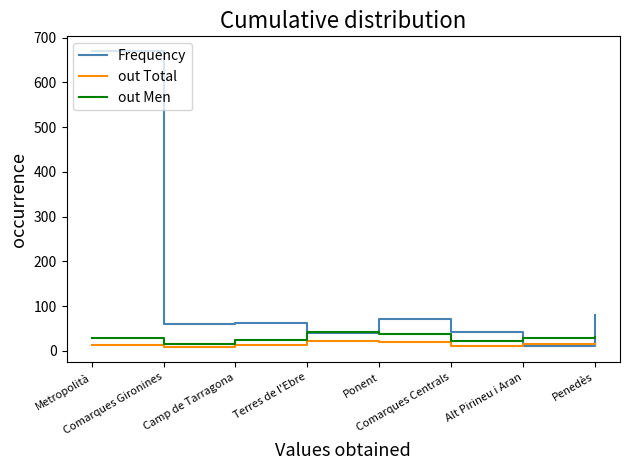

The value of out Total at Ponent is 20. True or false?

True